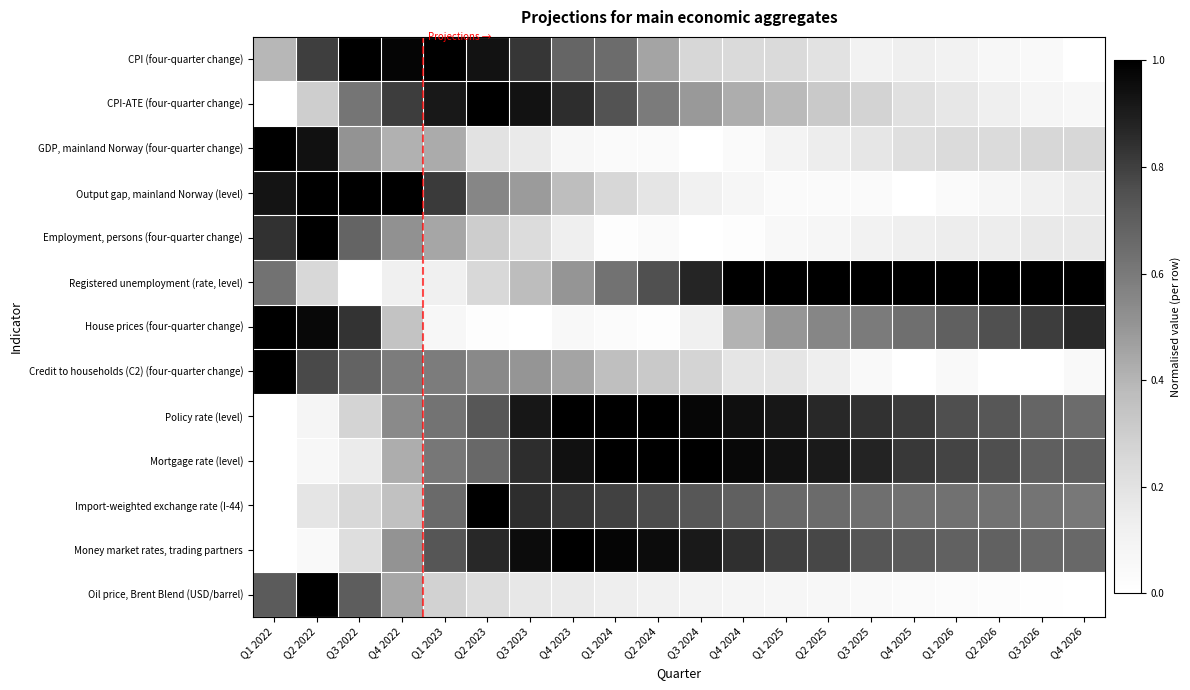

What is the spread (max minus min) of values at Q3 2022?

1.0